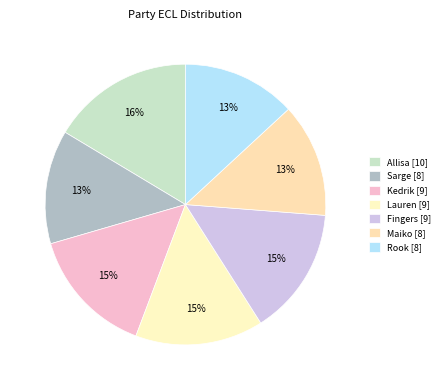

What is the smallest slice in the pie chart?

Sarge